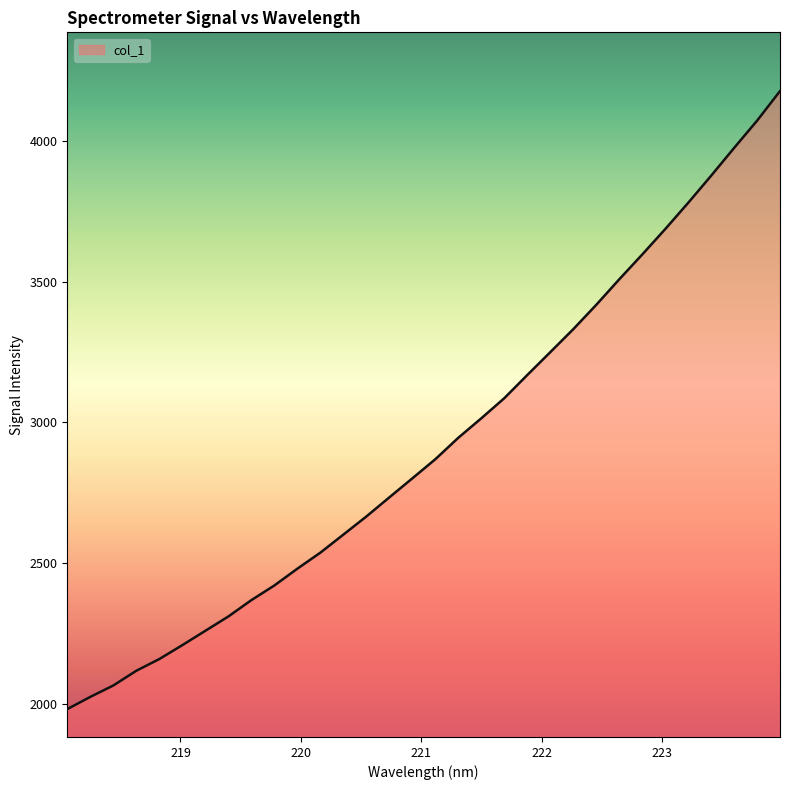

What is the minimum value shown in the chart?

1980.7